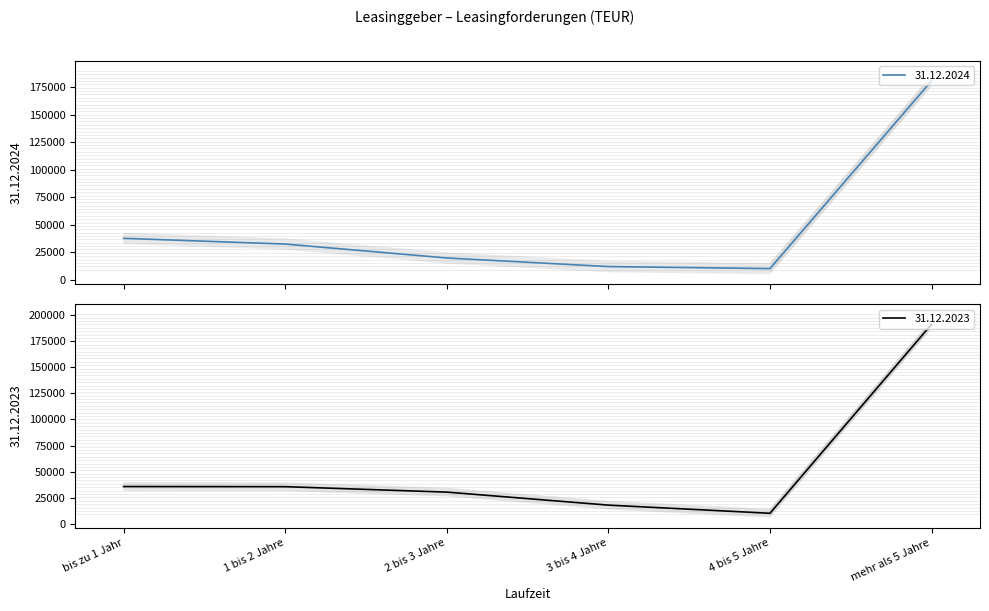

At which category is the sum across all series the highest?

mehr als 5 Jahre